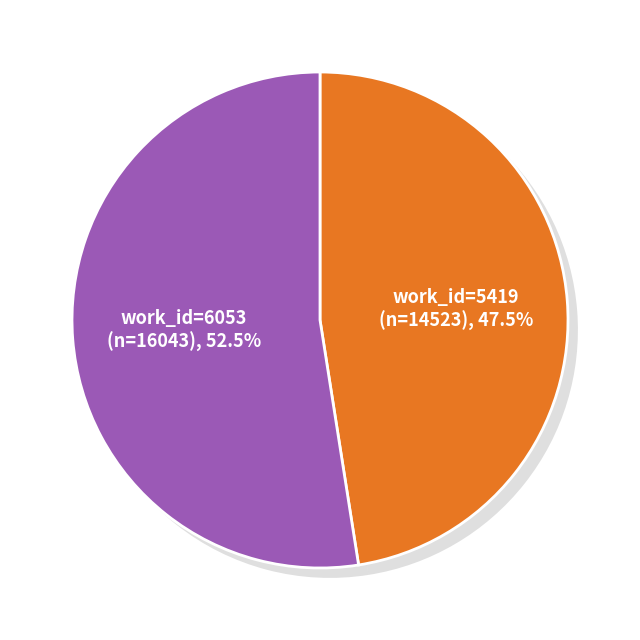

Rank the categories by value from highest to lowest.

6053, 5419